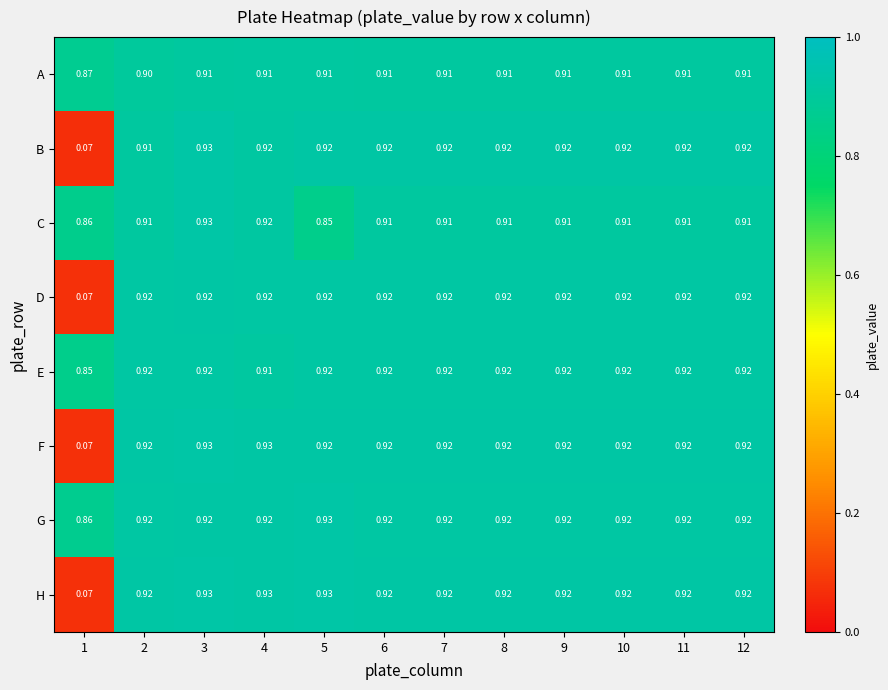

Is the value of D at 5 greater than the value of F at 4?

No